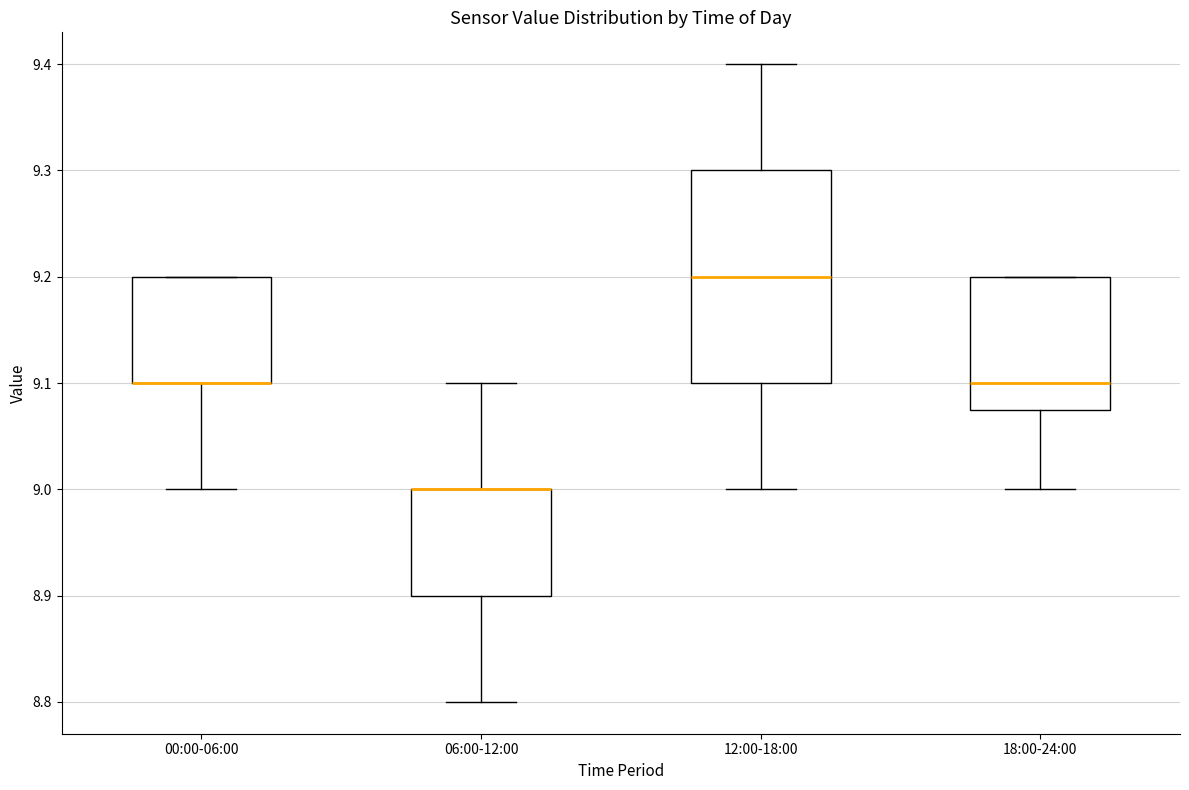

Where does the lower whisker of the box for 12:00-18:00 end on the y-axis? The values are not printed on the chart, so give them approximately, as read against the axis.

9.00